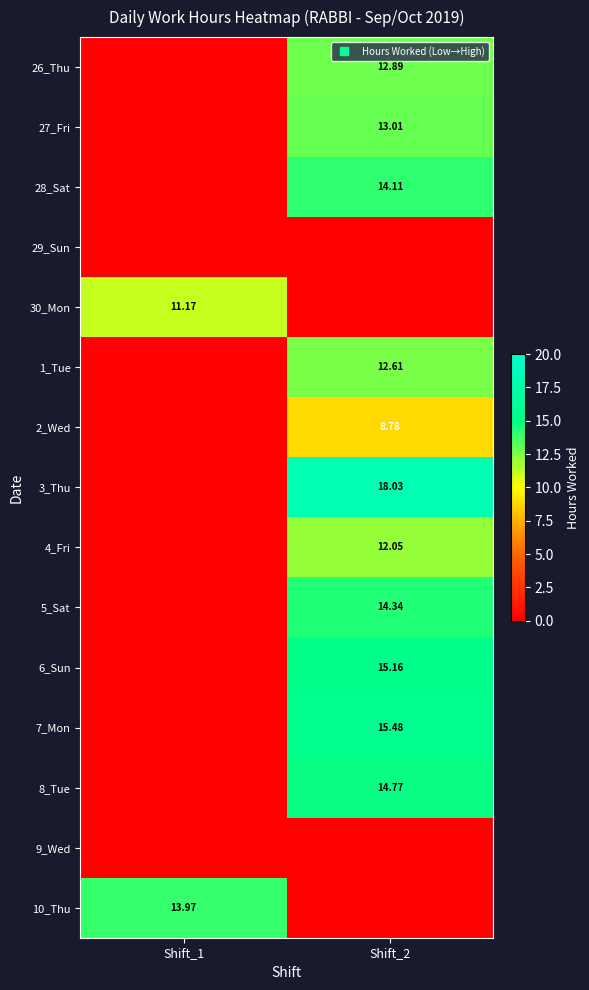

What is the spread (max minus min) of values at Shift_1?

14.0